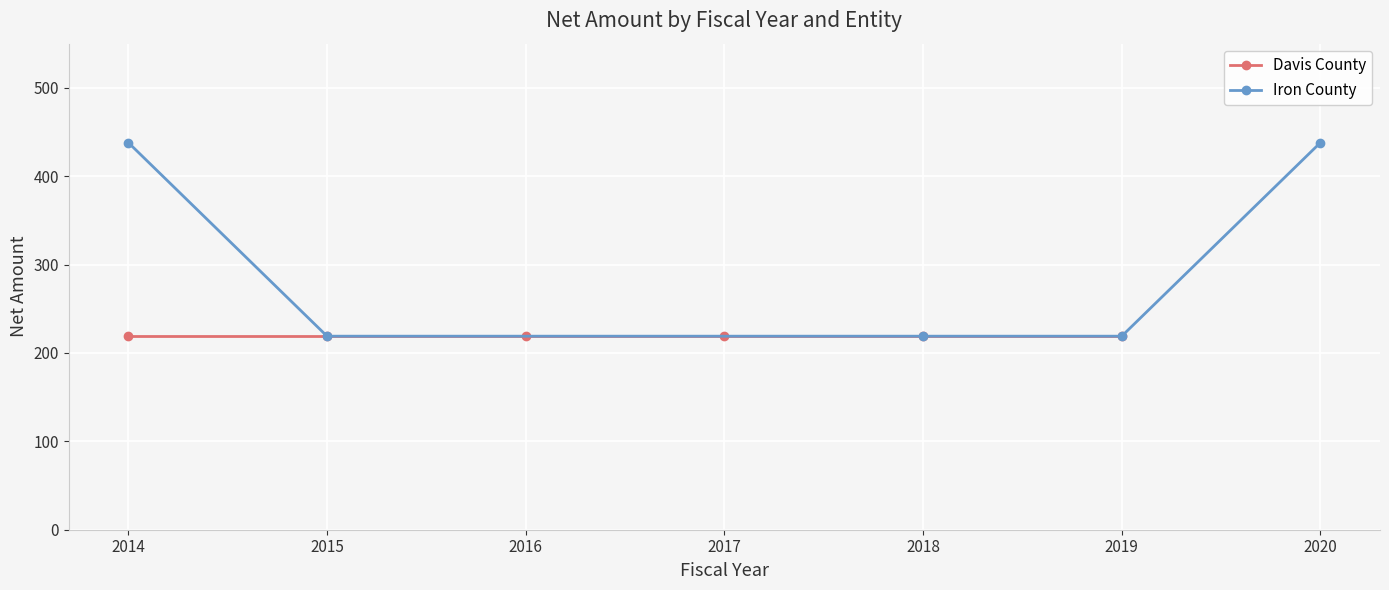

Does the chart display data point markers on the line(s)?

Yes